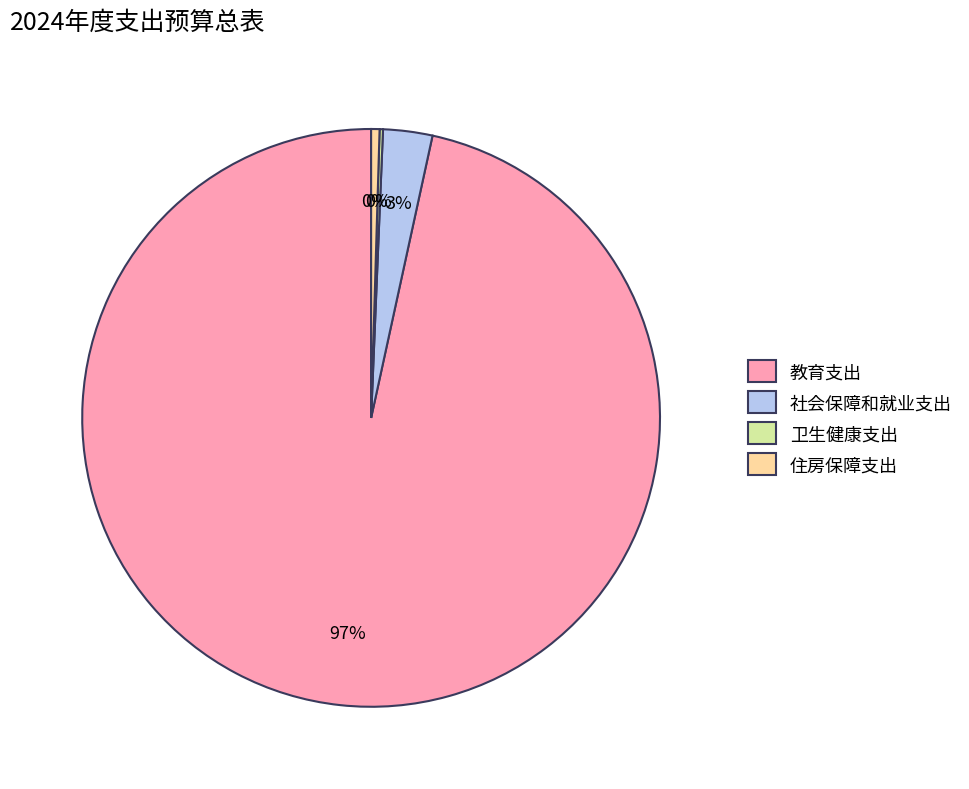

Approximately how many times larger is the value at 教育支出 compared to 住房保障支出?

206.3